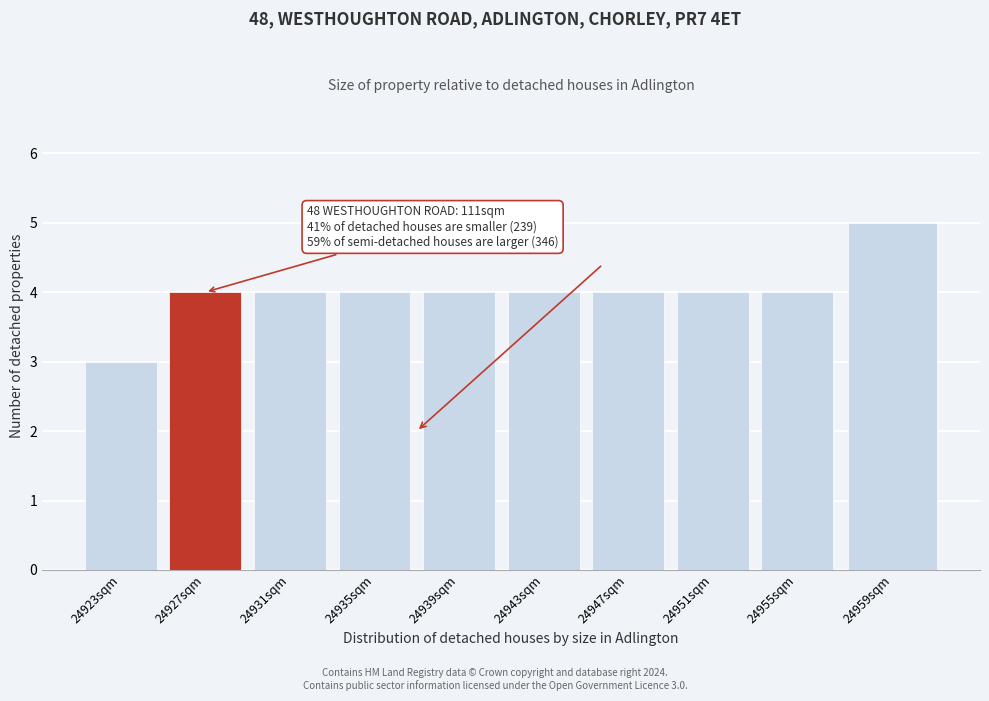

Reading left to right, what are all the values shown in this chart?

3	4	4	4	4	4	4	4	4	5